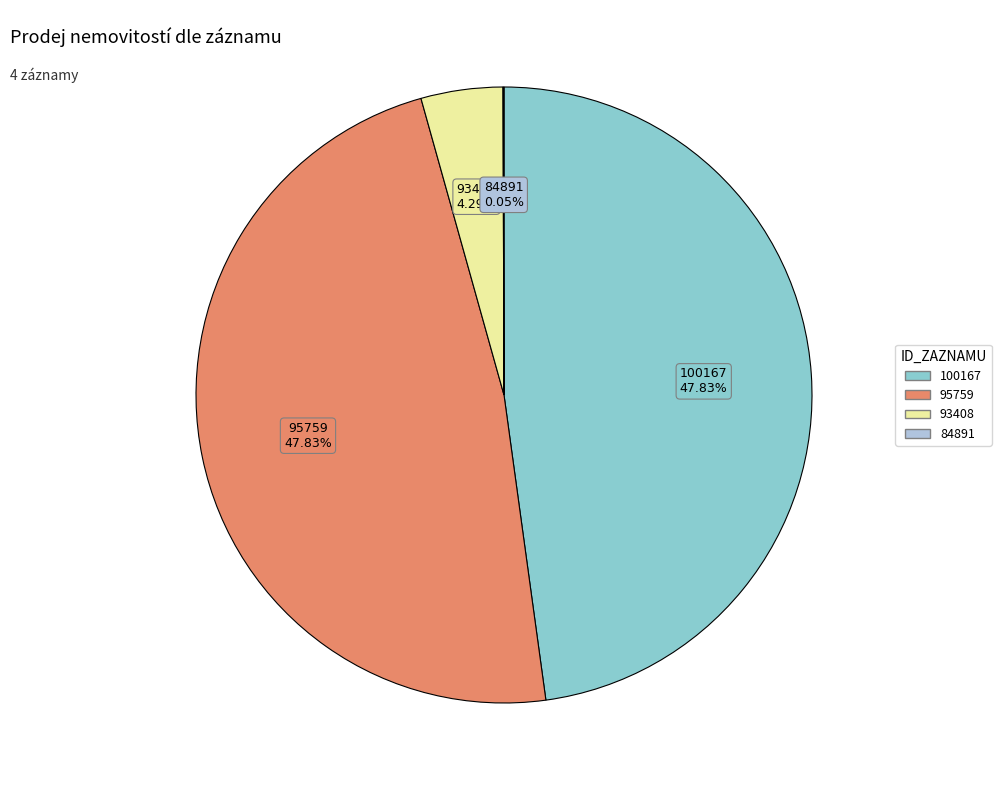

To the nearest percent, what is the average slice percentage?

25%